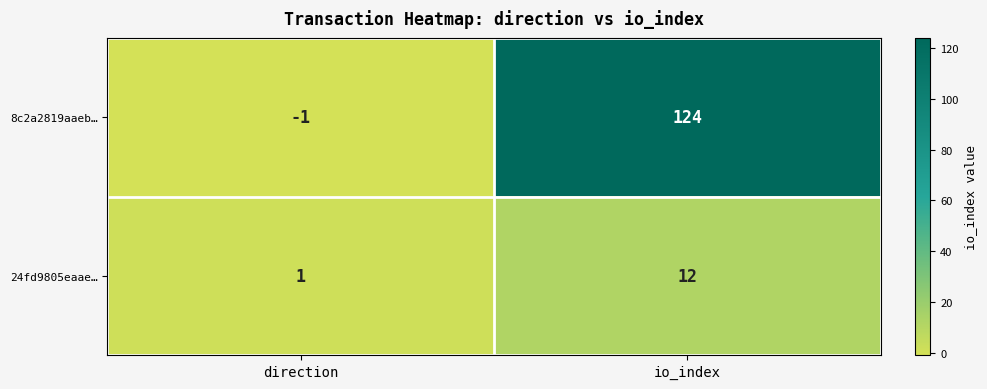

The value of 8c2a2819aaeb… at io_index is 124. True or false?

True